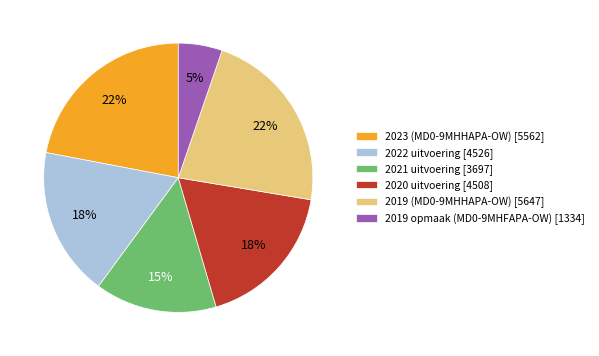

Is there a majority slice in this chart?

No